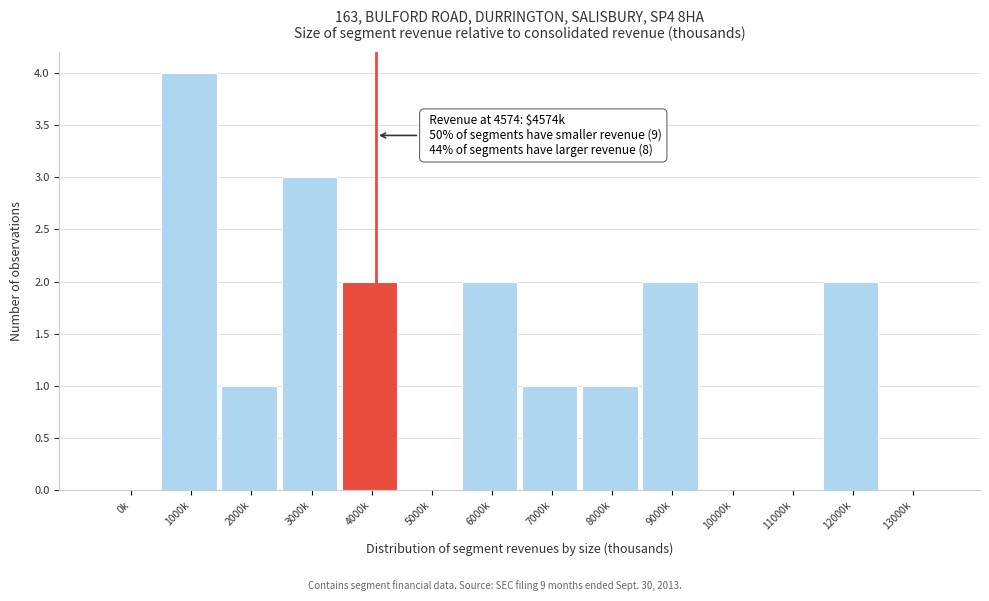

Reading right to left, extract all data points from this chart.

13000k=0	12000k=2	11000k=0	10000k=0	9000k=2	8000k=1	7000k=1	6000k=2	5000k=0	4000k=2	3000k=3	2000k=1	1000k=4	0k=0